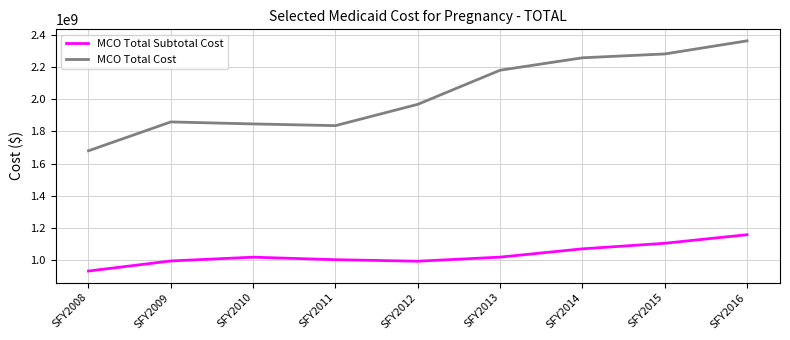

Rank the series by their average value, from lowest to highest.

MCO Total Subtotal Cost, MCO Total Cost